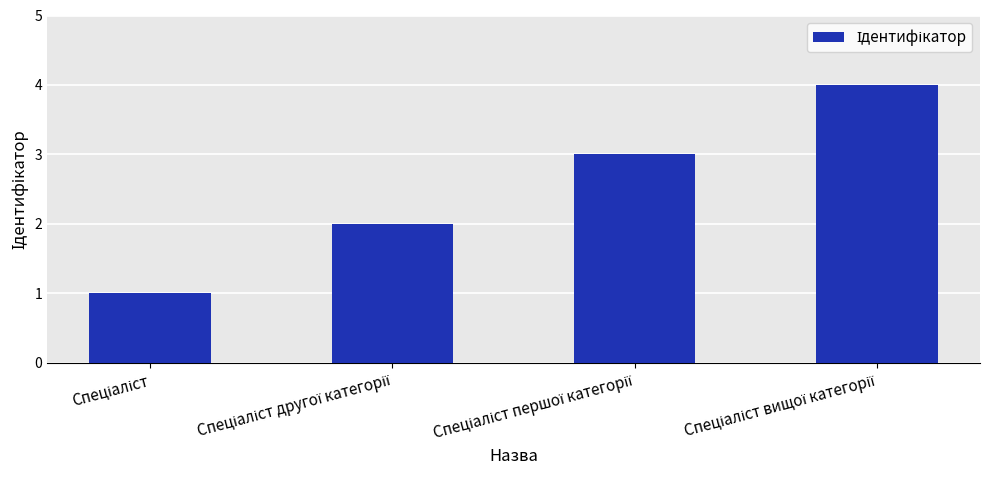

What is the difference between the maximum and minimum values?

3